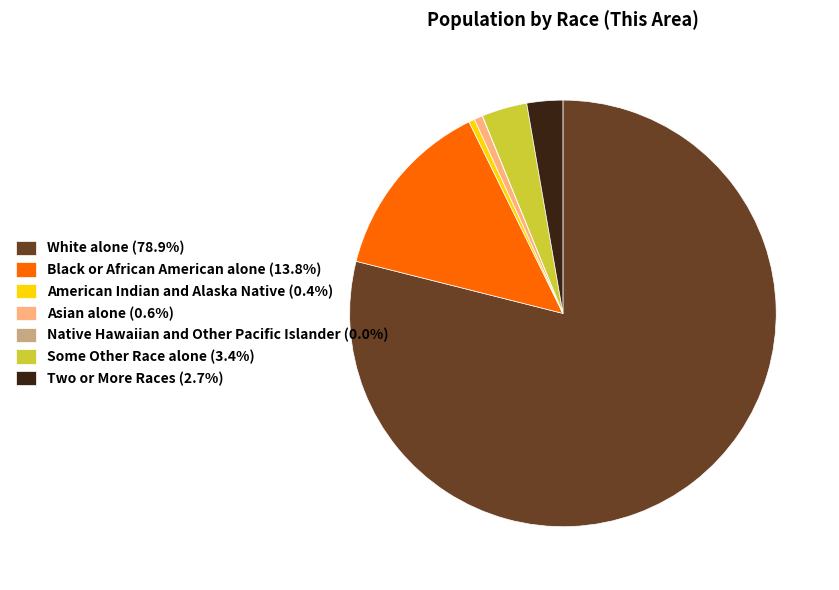

Is there a majority slice in this chart?

Yes